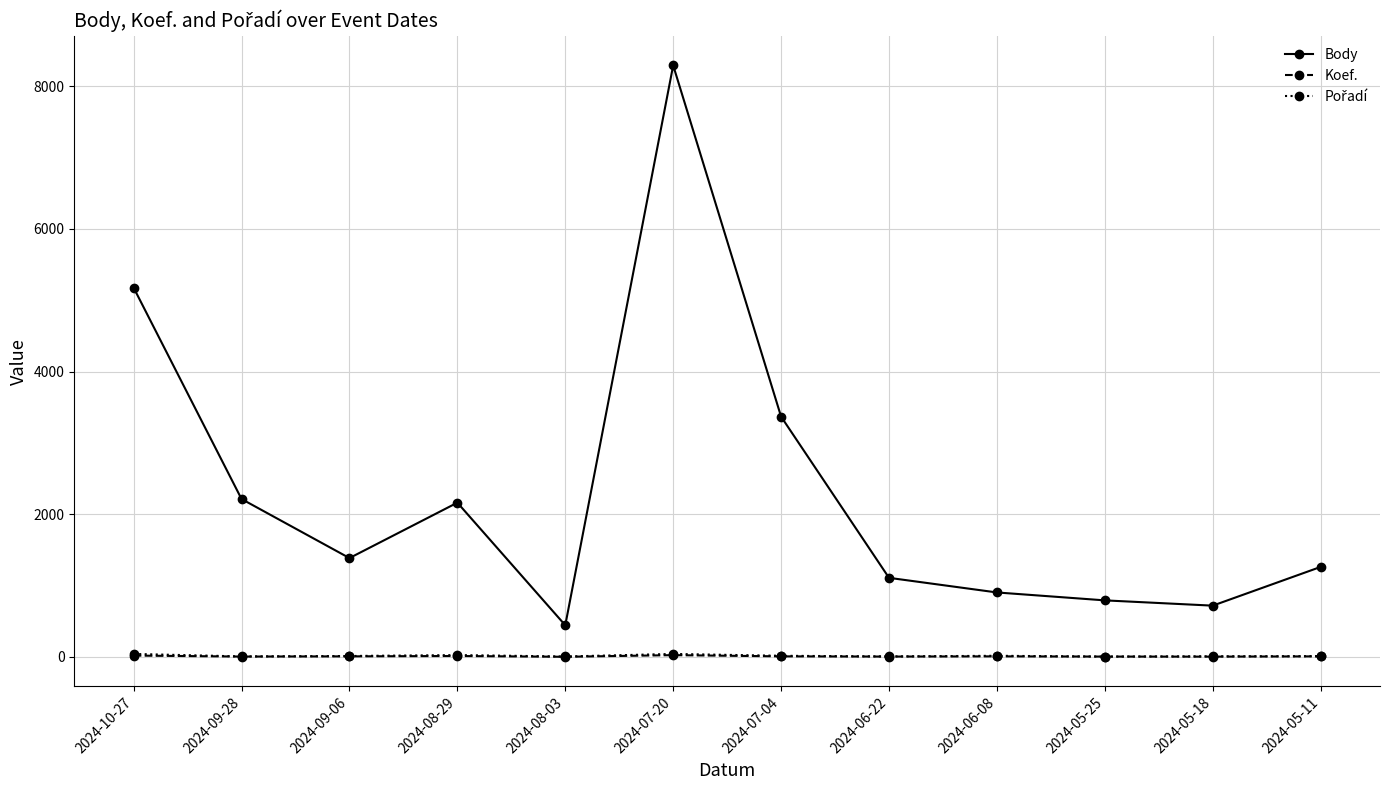

How many values in the Body series are below 1385?

6